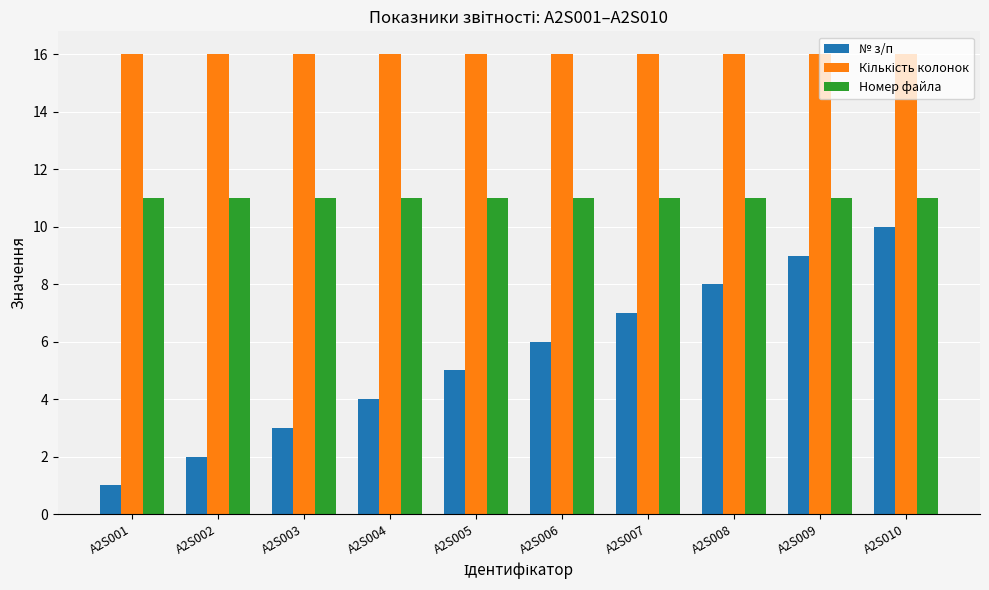

What is the difference between the highest and lowest values at A2S008?

8